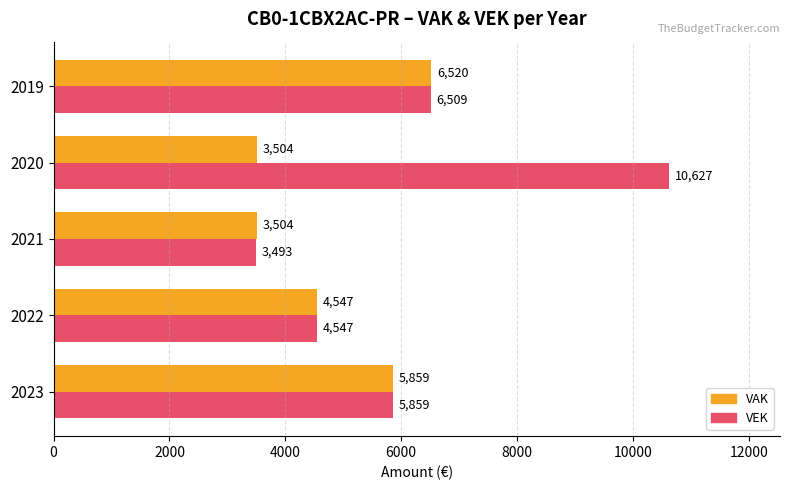

What is the difference between the highest and lowest values at 2021?

11